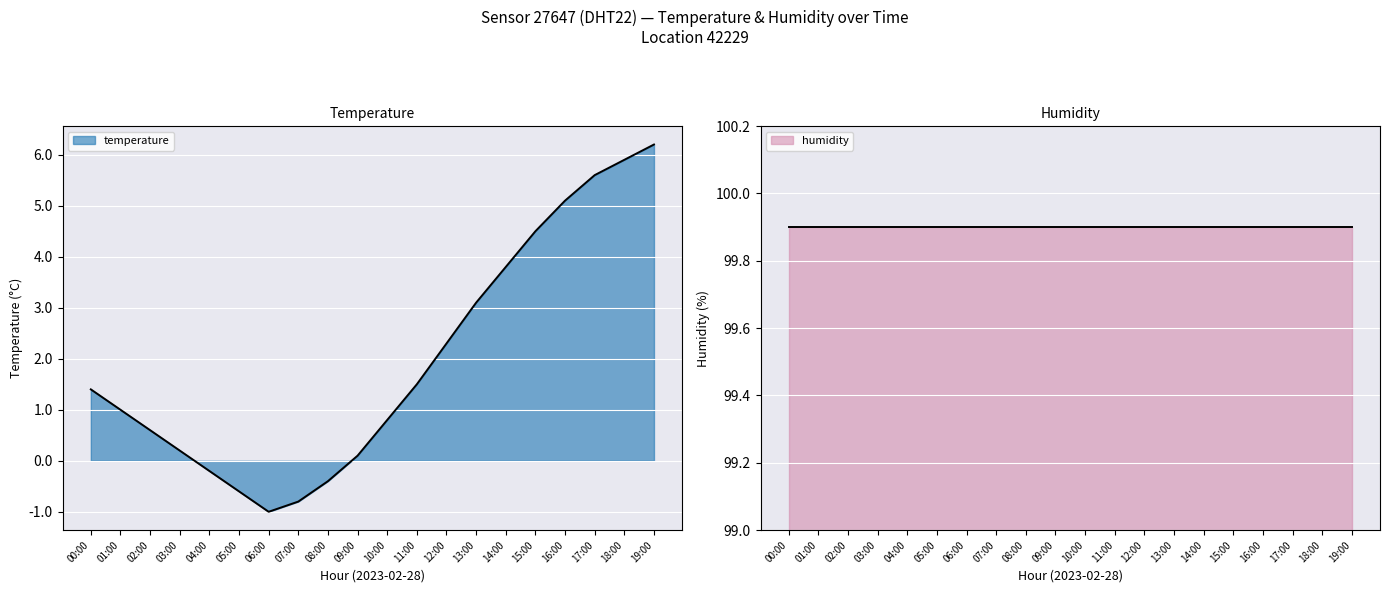

List the labels in order of value, smallest first.

06:00, 07:00, 05:00, 08:00, 04:00, 09:00, 03:00, 02:00, 10:00, 01:00, 00:00, 11:00, 12:00, 13:00, 14:00, 15:00, 16:00, 17:00, 18:00, 19:00